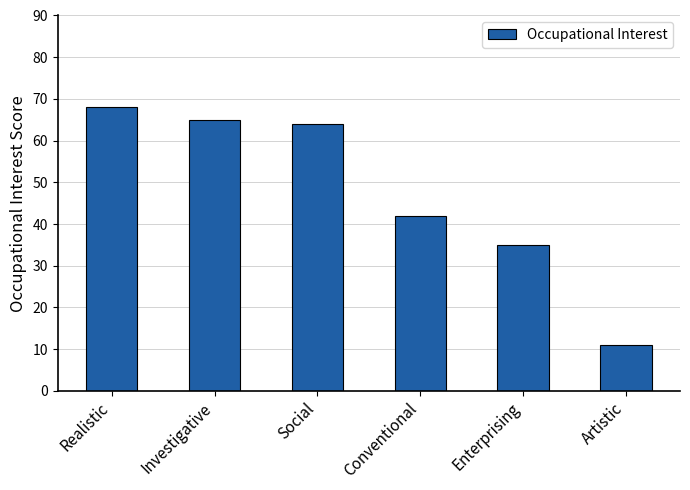

What is the smallest value displayed?

11